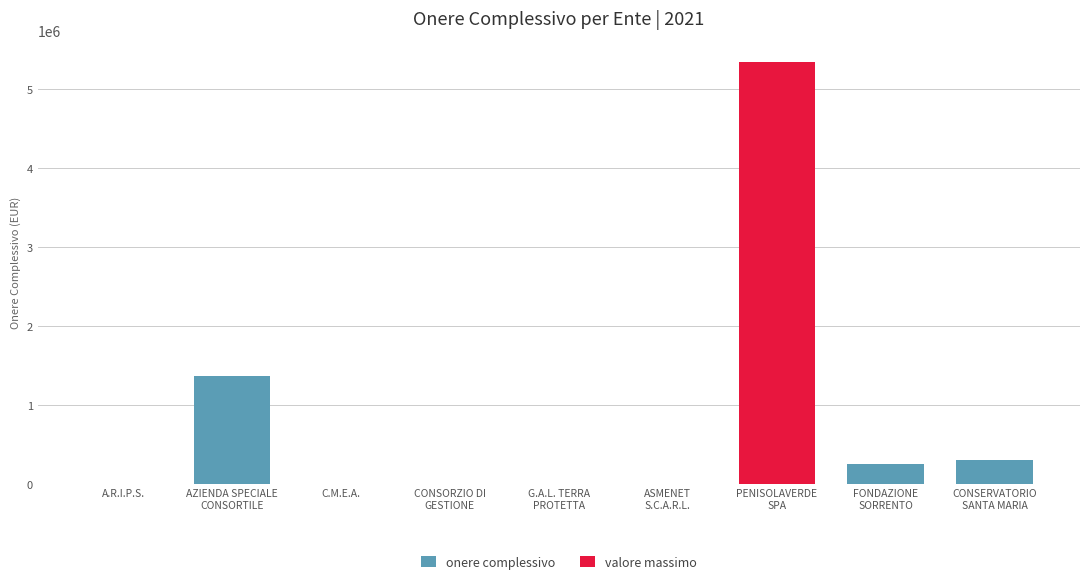

What is the value of the 2nd bar from the left?

1360921